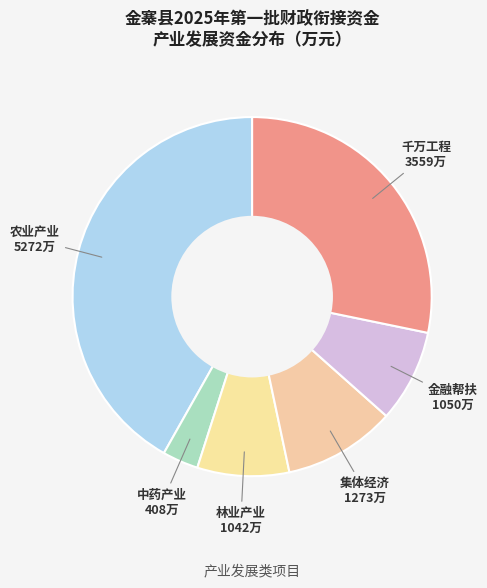

Count the number of slices in the pie.

6